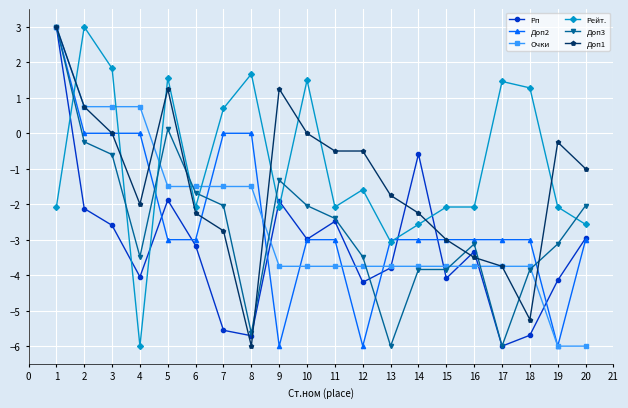

How many series are shown in this chart?

6